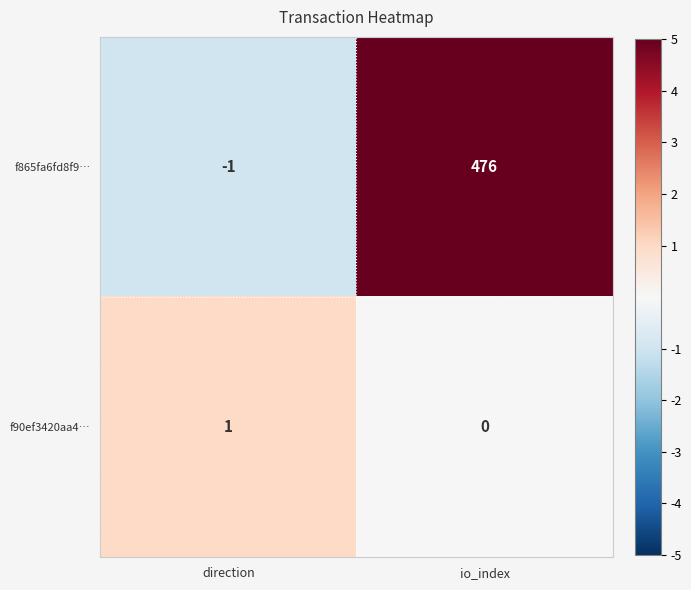

At which label does f90ef3420aa4… reach its minimum?

io_index